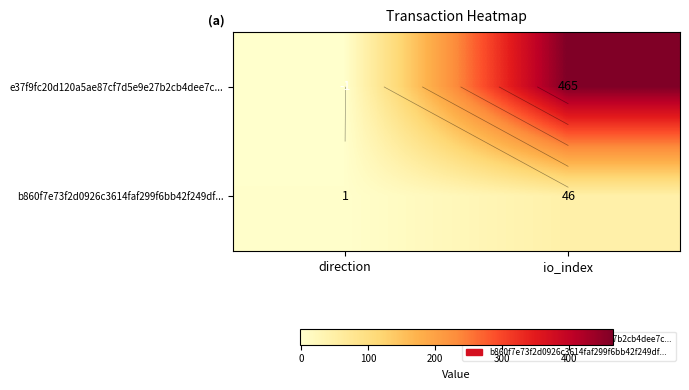

What is the total value across all series at io_index?

511